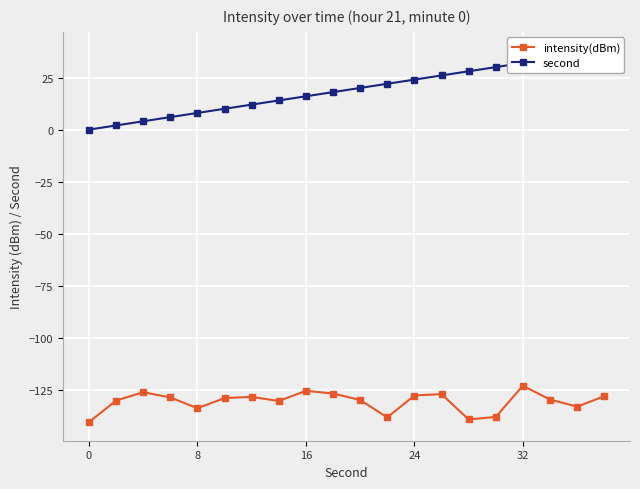

Where is the first local minimum for intensity(dBm)?

8